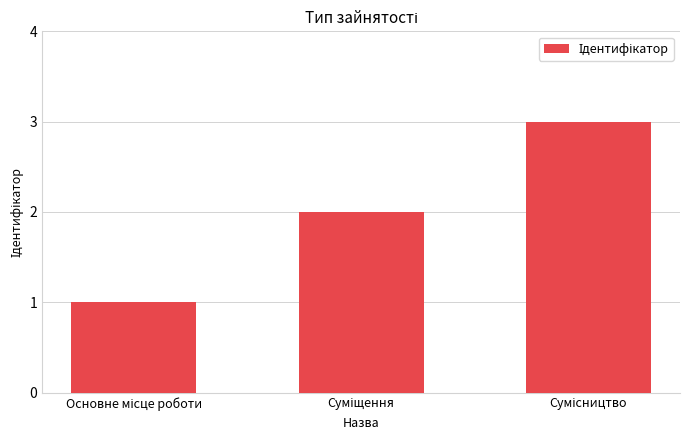

What is the greatest value displayed?

3